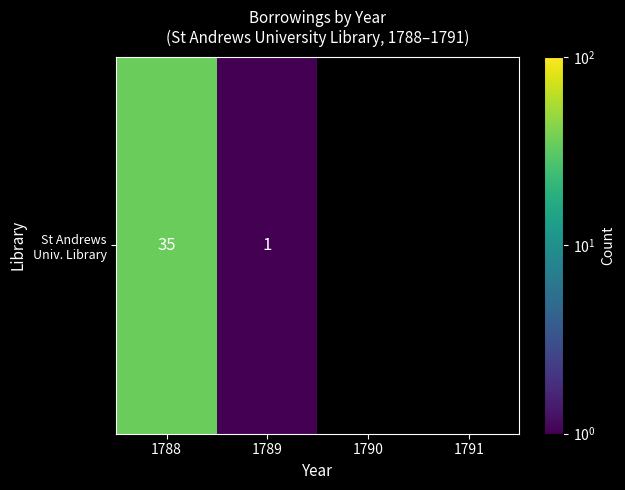

Rank the categories by value from lowest to highest.

1790, 1791, 1789, 1788